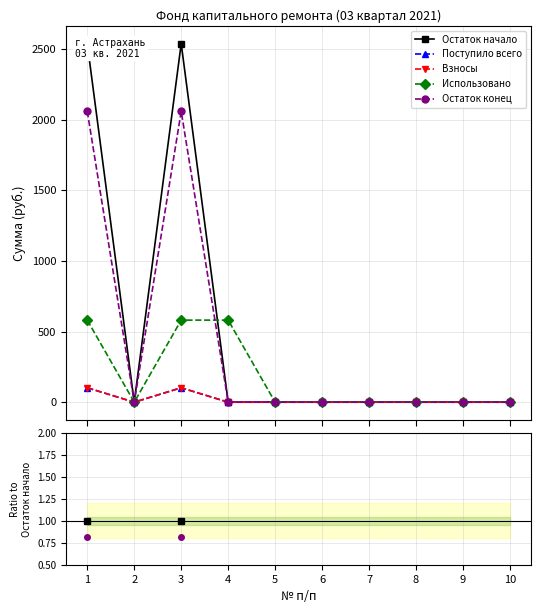

How many positive values does the Остаток начало series have?

2